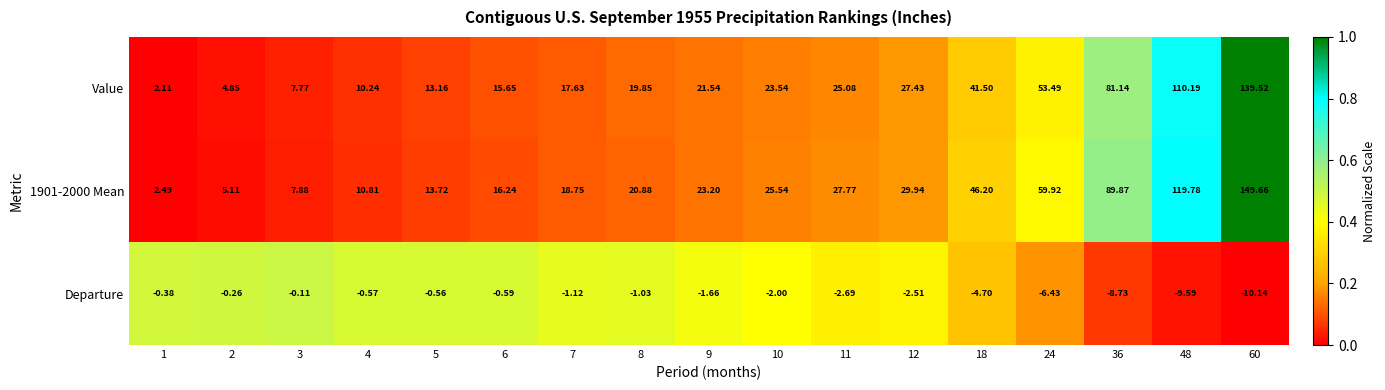

At how many categories does at least one series exceed 0?

17